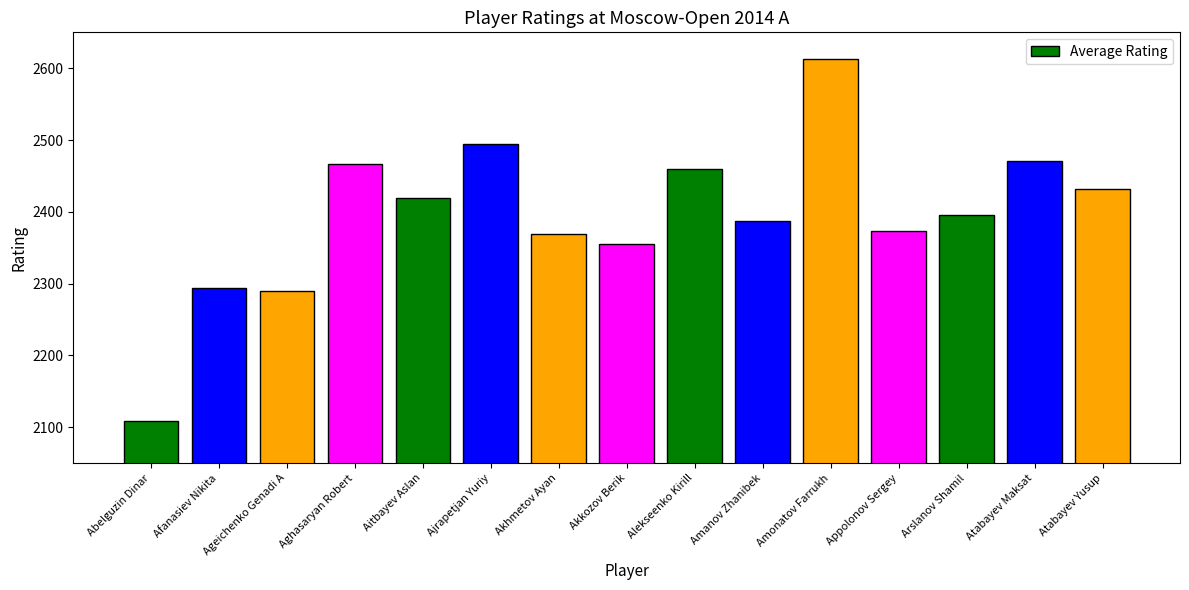

What is the sum of all values?

35930